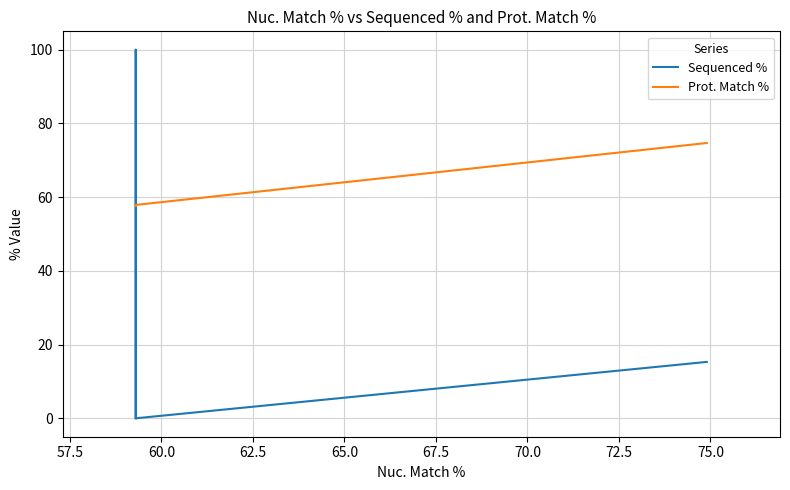

What is the label of the 4th point from the left?

62.5